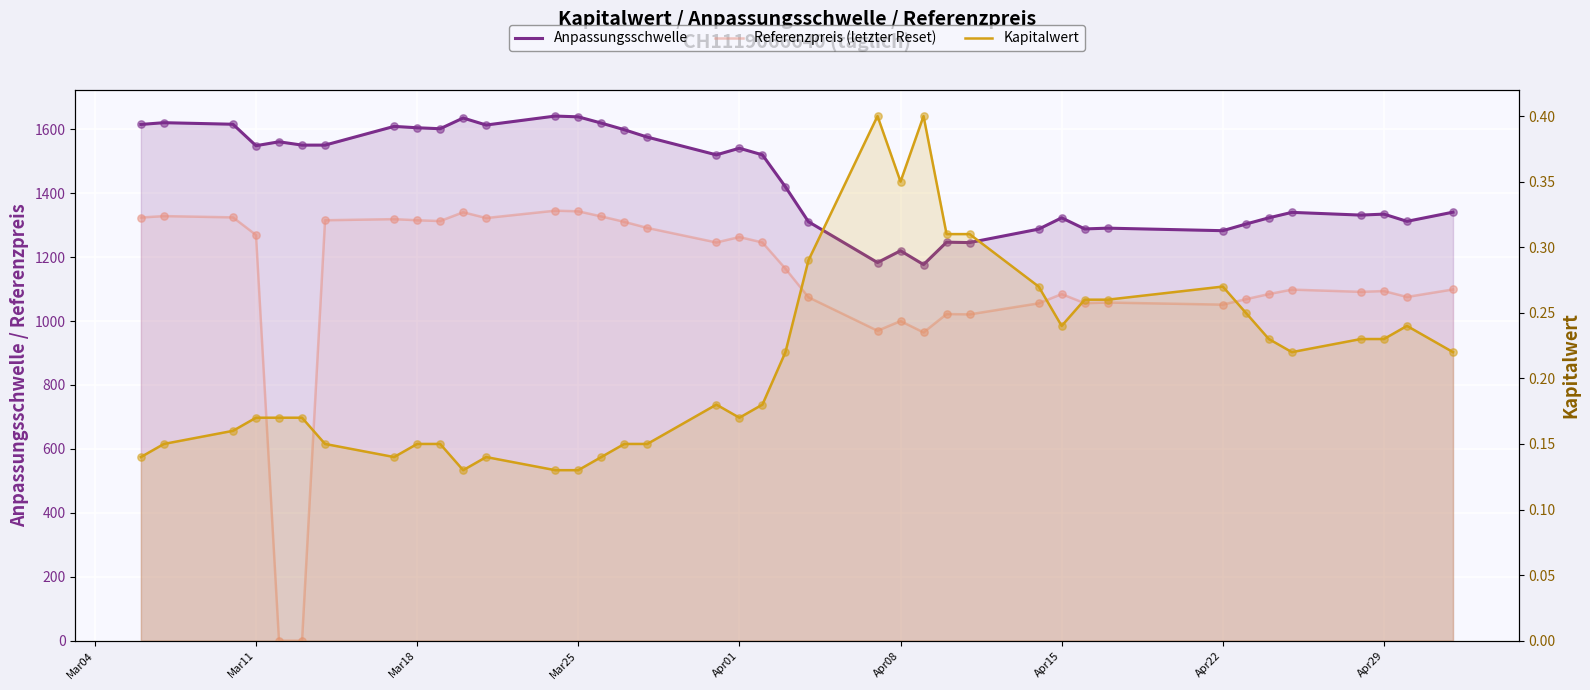

At how many categories does at least one series exceed 770?

39